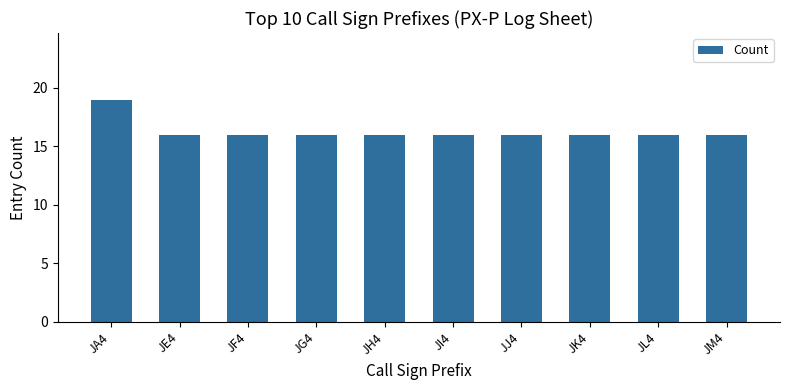

What is the value of the 6th bar from the left?

16